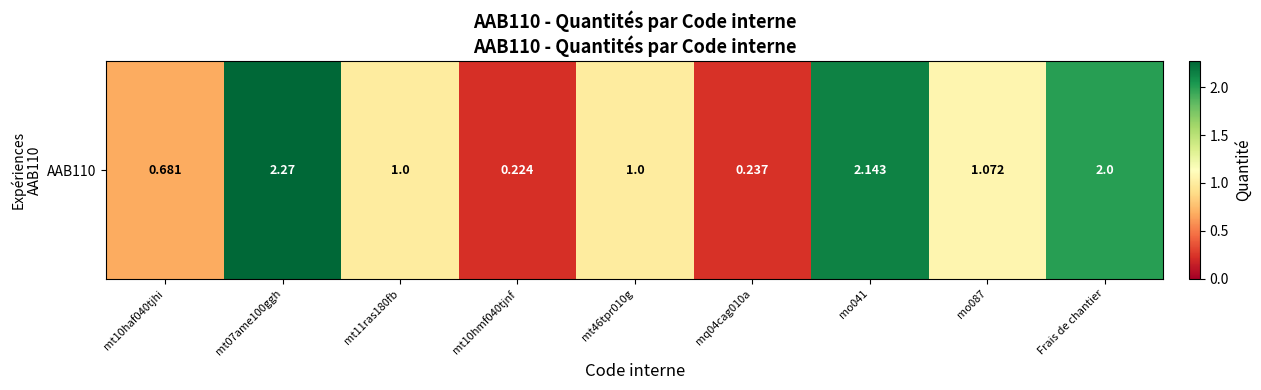

List the labels in order of value, smallest first.

mt10hmf040tjnf, mq04cag010a, mt10haf040tjhi, mt11ras180fb, mt46tpr010g, mo087, Frais de chantier, mo041, mt07ame100ggh